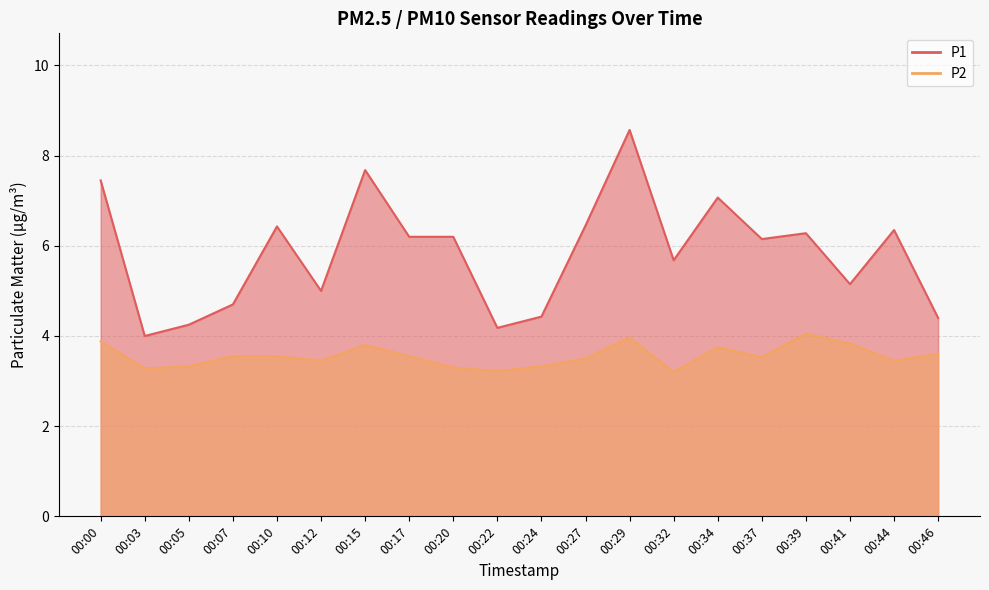

True or false: P1 and P2 intersect in this chart.

False